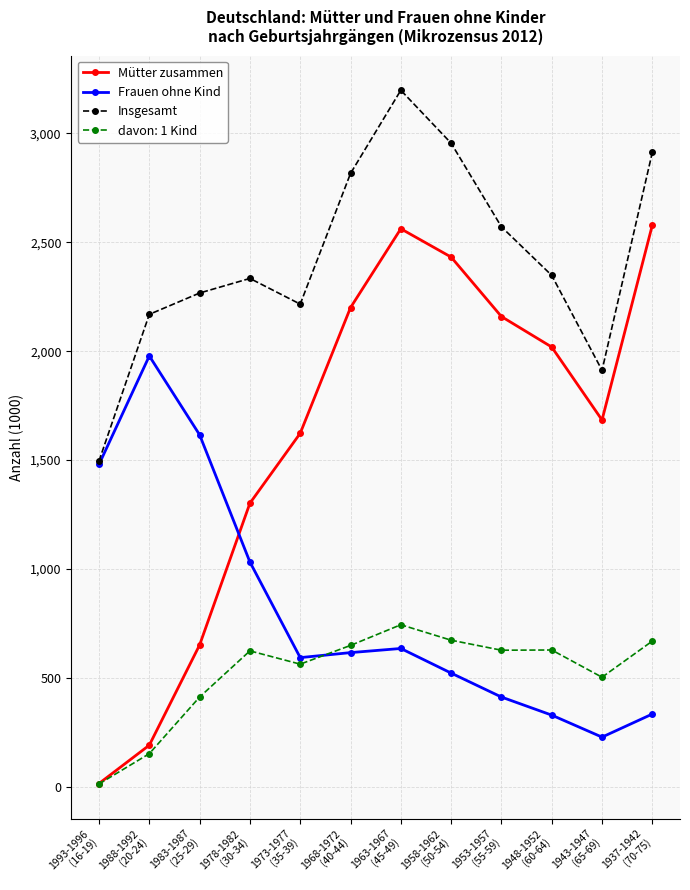

What is the maximum value shown in the chart?

3198